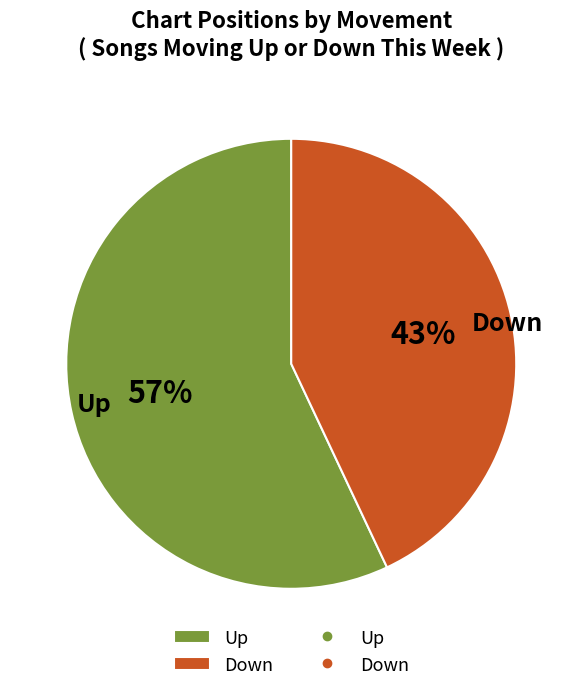

Approximately how many times larger is the value at Down compared to Up?

0.8